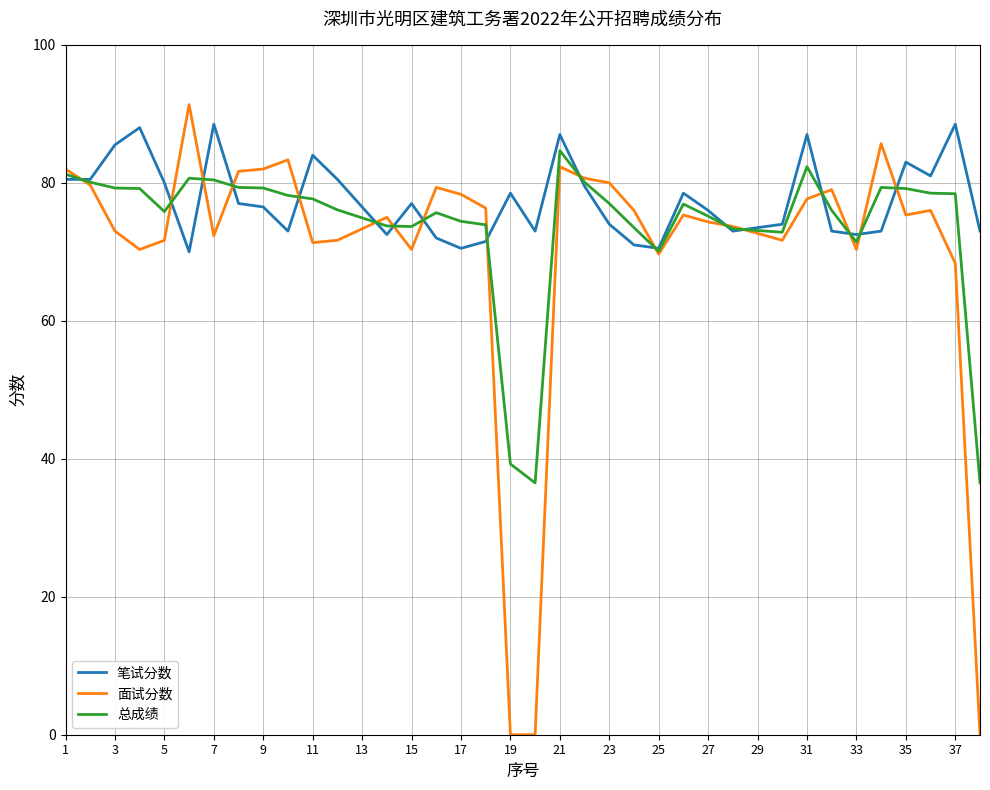

Rank the series by their average value, from lowest to highest.

面试分数, 总成绩, 笔试分数